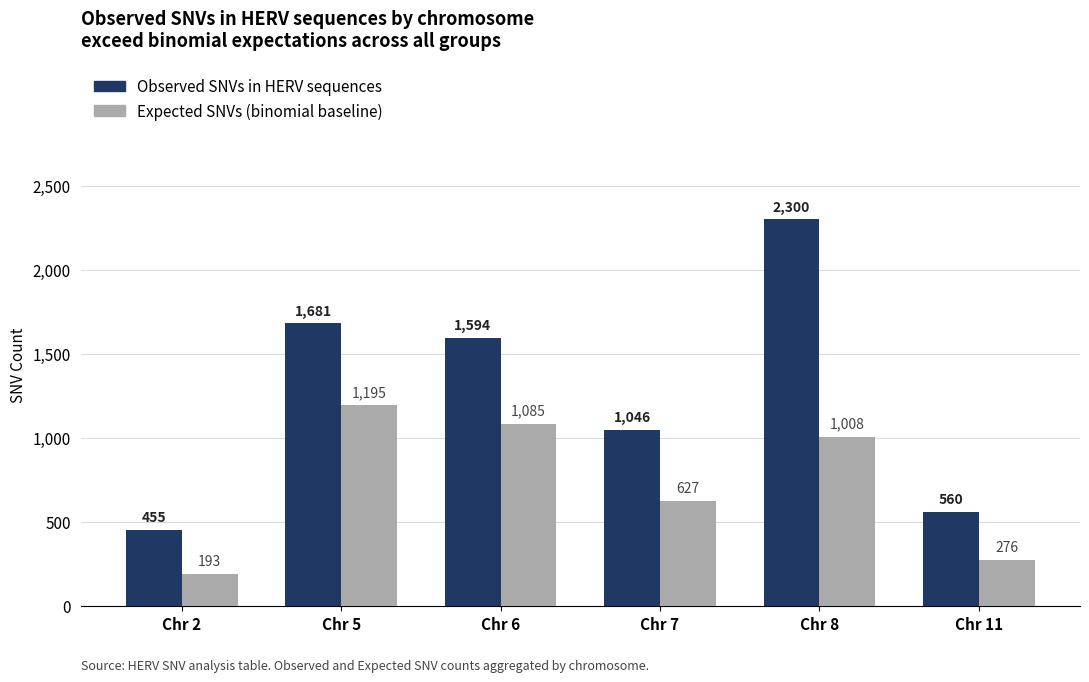

At which category does the chart reach its peak across all series?

Chr 8